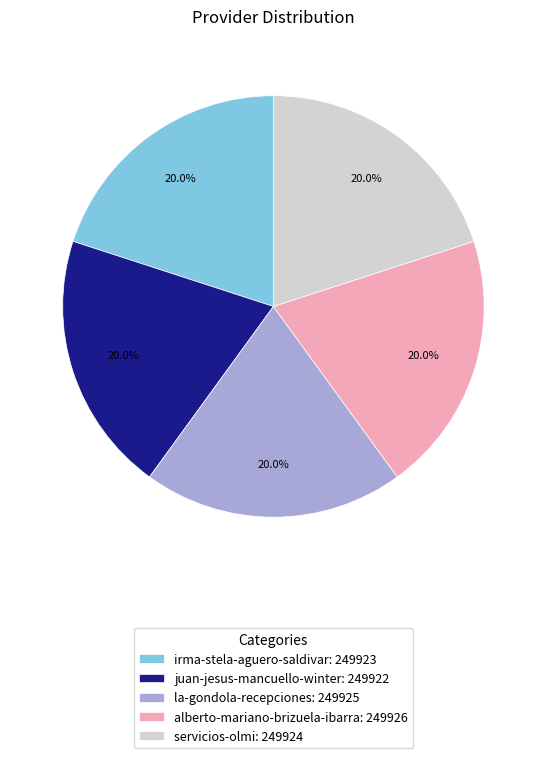

Approximately how many times larger is the value at la-gondola-recepciones: 249925 compared to juan-jesus-mancuello-winter: 249922?

1.0